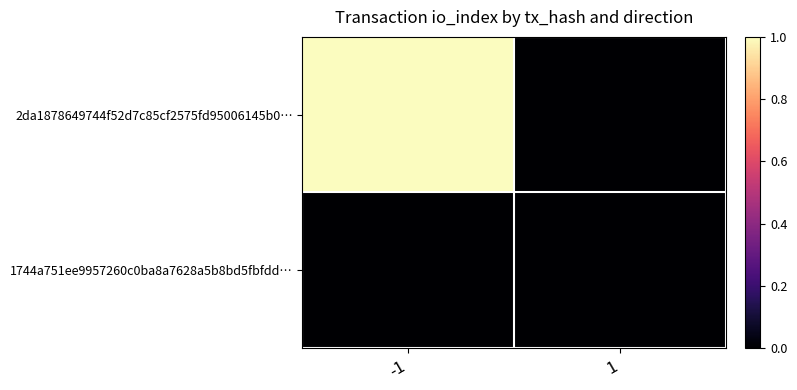

Which category has the lowest value across all series?

1